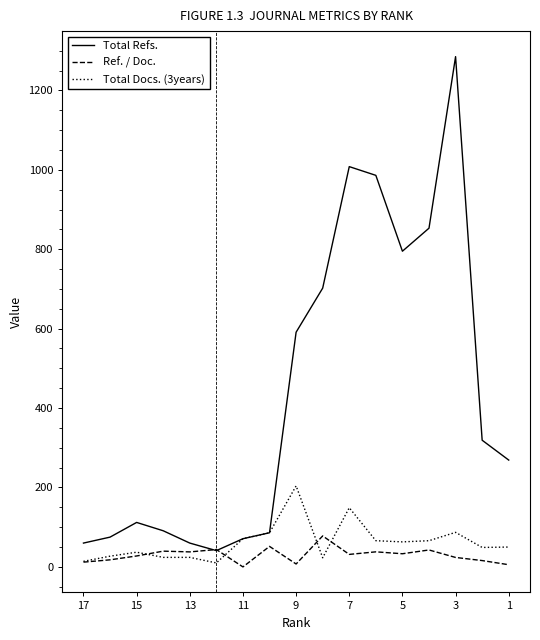

At how many categories does at least one series exceed 504?

7